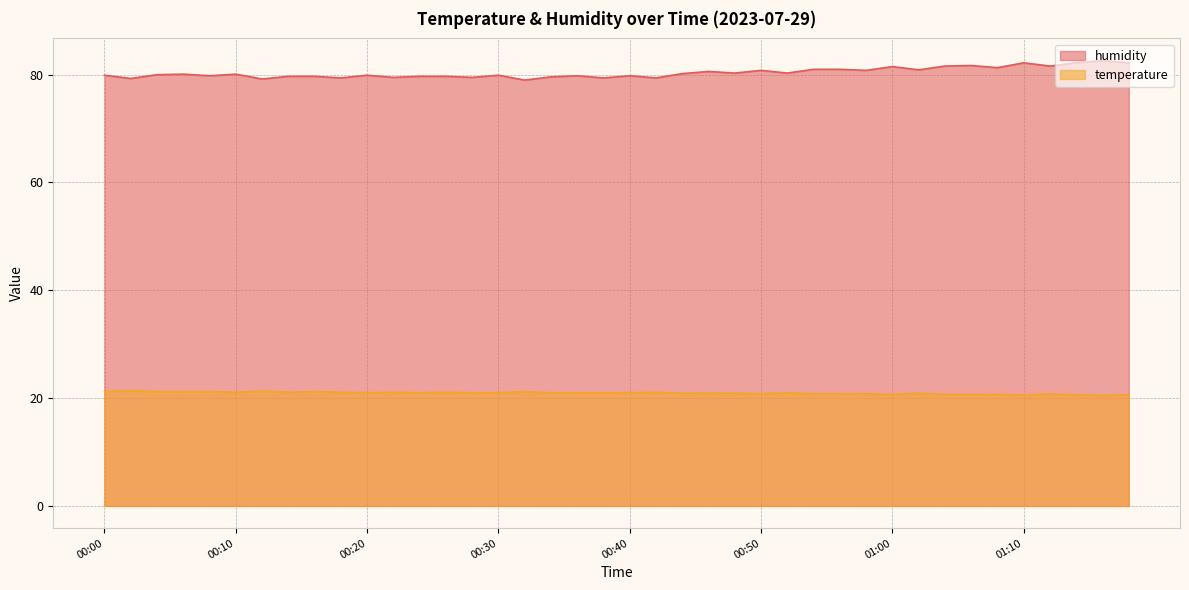

True or false: temperature and humidity cross at least once.

False